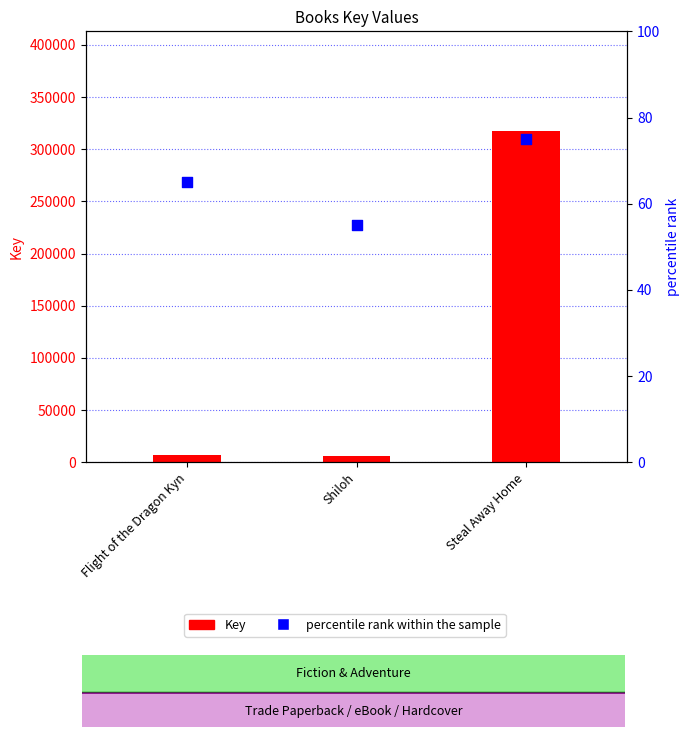

Which series has the largest total across all categories?

Key